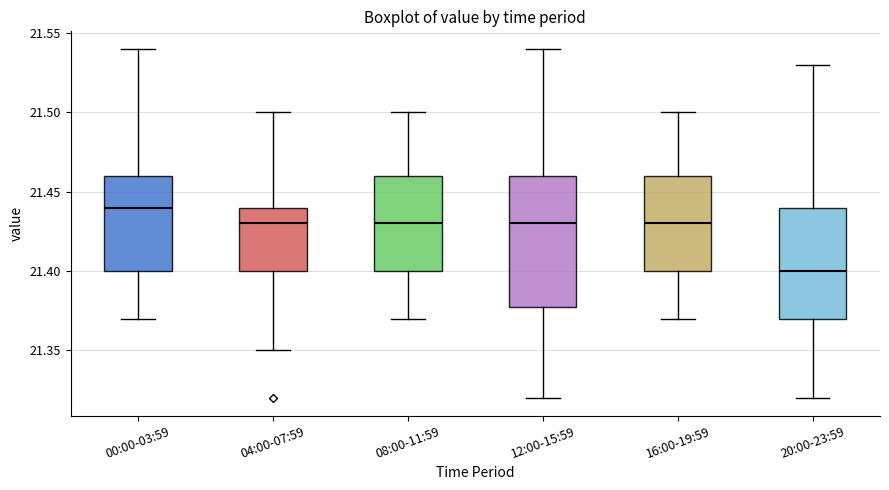

Reading left to right, read every box against the y-axis: the position of its median line, the range the box covers, and the ends of its whiskers. The values are not printed on the chart, so give them approximately, as read against the axis.

00:00-03:59: median 21.44, box 21.40 to 21.46, whiskers 21.37 to 21.54
04:00-07:59: median 21.43, box 21.40 to 21.44, whiskers 21.35 to 21.50
08:00-11:59: median 21.43, box 21.40 to 21.46, whiskers 21.37 to 21.50
12:00-15:59: median 21.43, box 21.38 to 21.46, whiskers 21.32 to 21.54
16:00-19:59: median 21.43, box 21.40 to 21.46, whiskers 21.37 to 21.50
20:00-23:59: median 21.40, box 21.37 to 21.44, whiskers 21.32 to 21.53